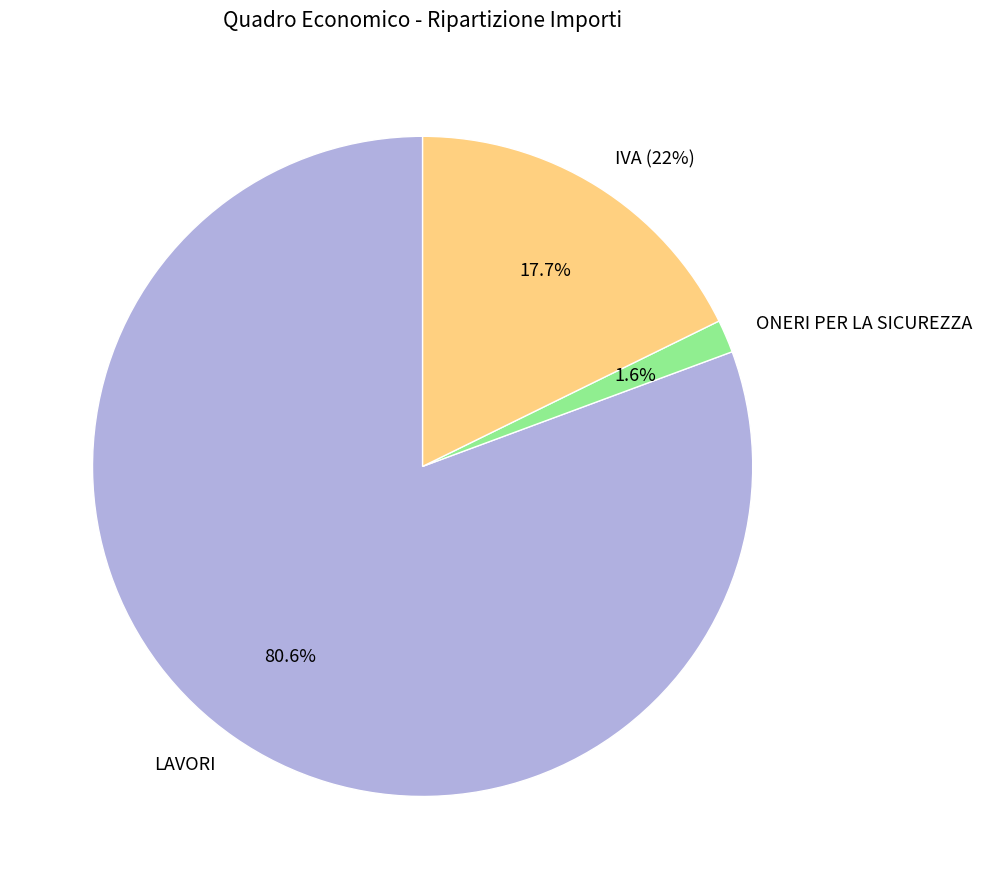

How many segments does this pie chart have?

3